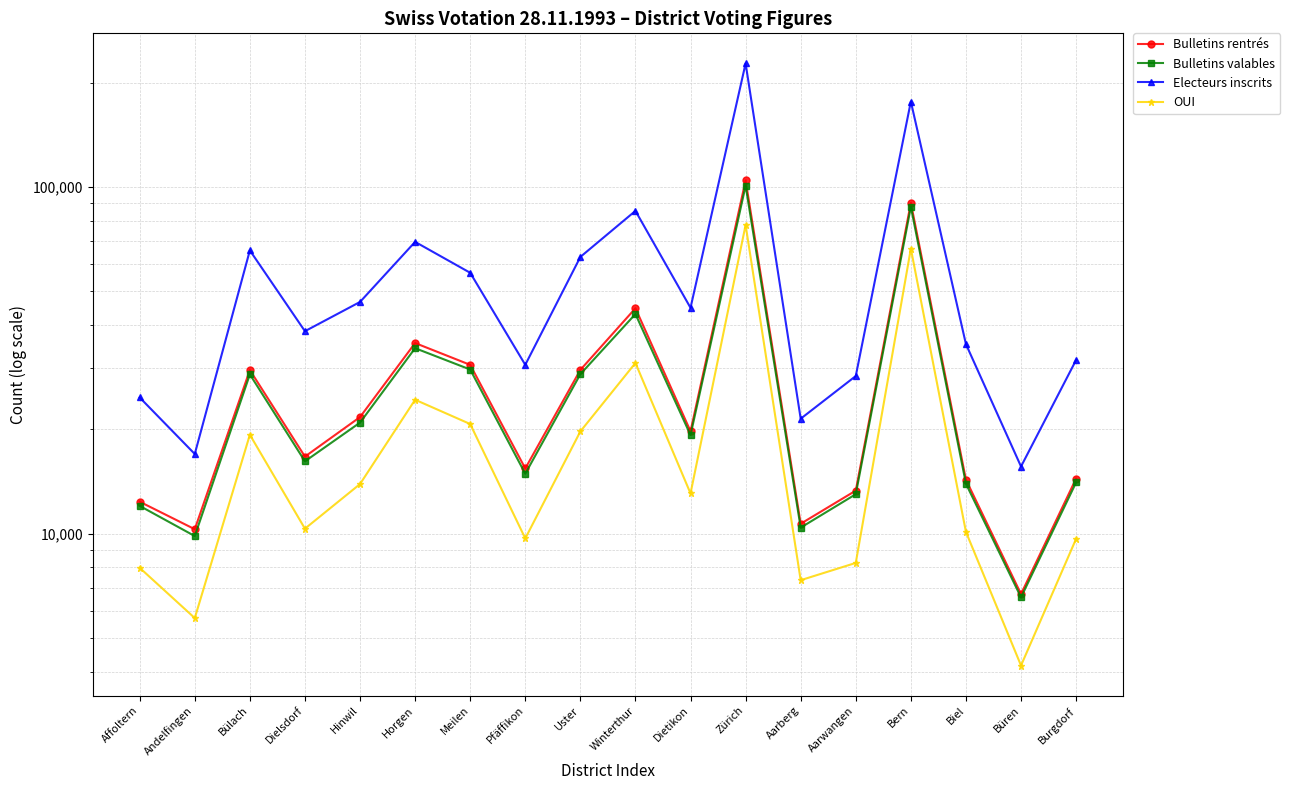

How many lines are shown in the chart?

4